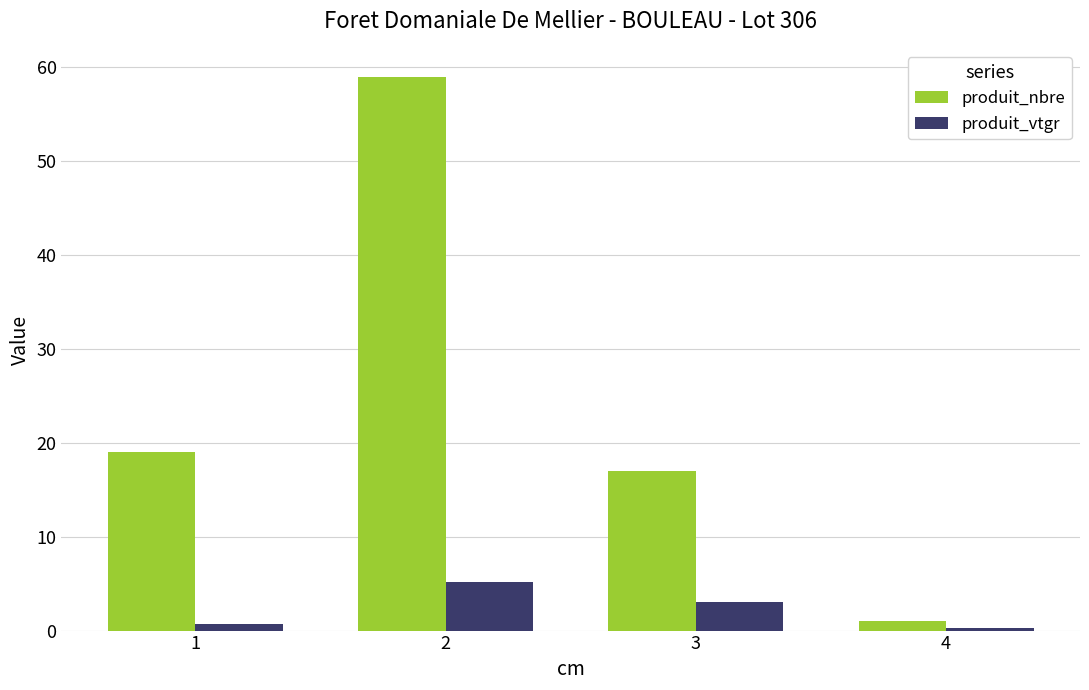

What is the difference between the maximum and minimum values in the produit_nbre series?

58.0